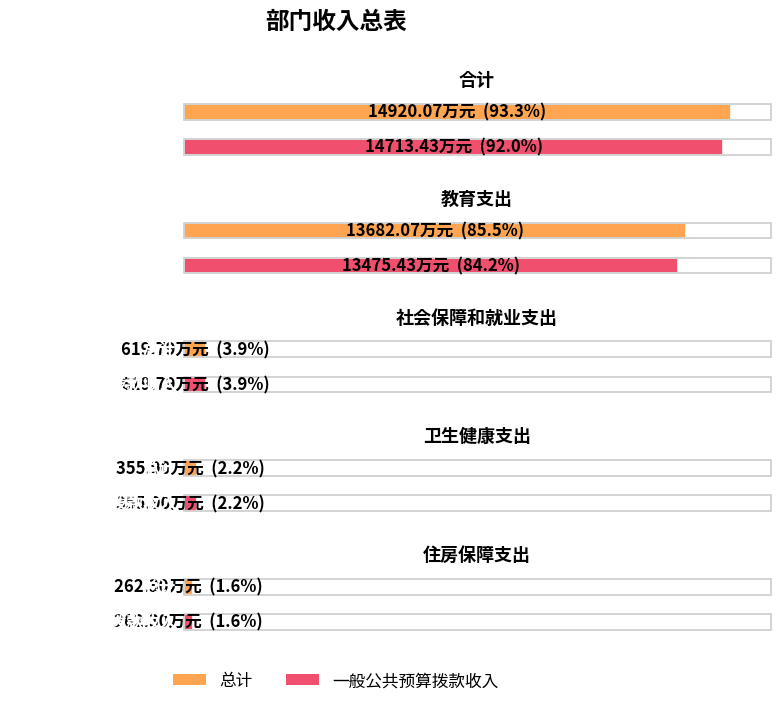

Reading left to right, extract all data points from this chart.

总计: 合计=14920.1	教育支出=13682.1	社会保障和就业支出=619.8	卫生健康支出=355.9	住房保障支出=262.3
一般公共预算拨款收入: 合计=14713.4	教育支出=13475.4	社会保障和就业支出=619.8	卫生健康支出=355.9	住房保障支出=262.3